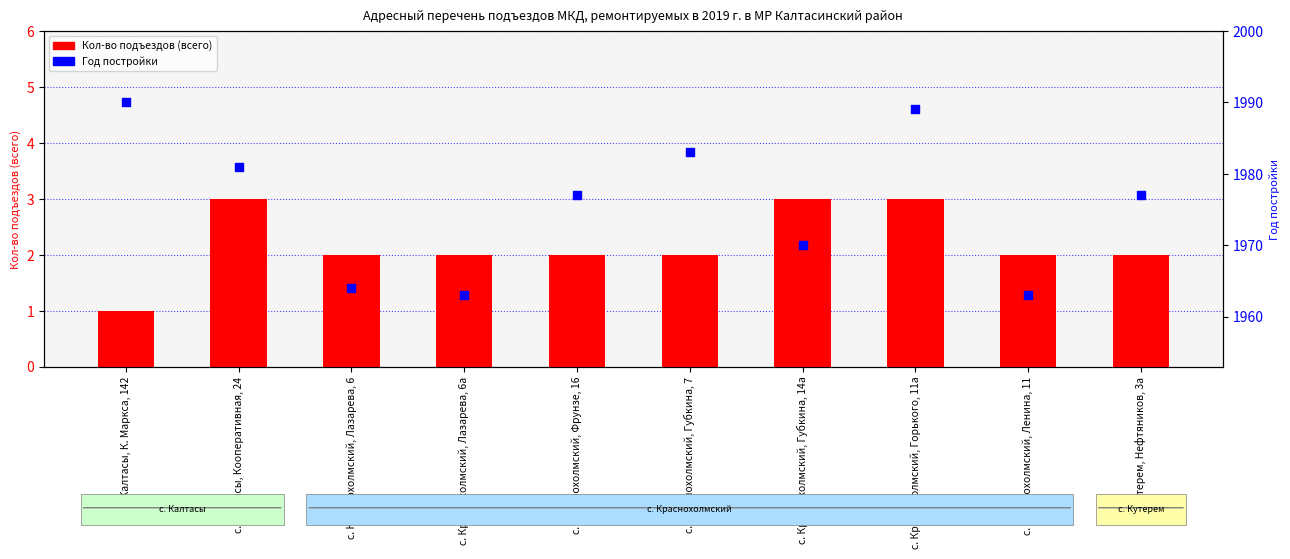

Which series has the largest Y range (max minus min)?

Год постройки